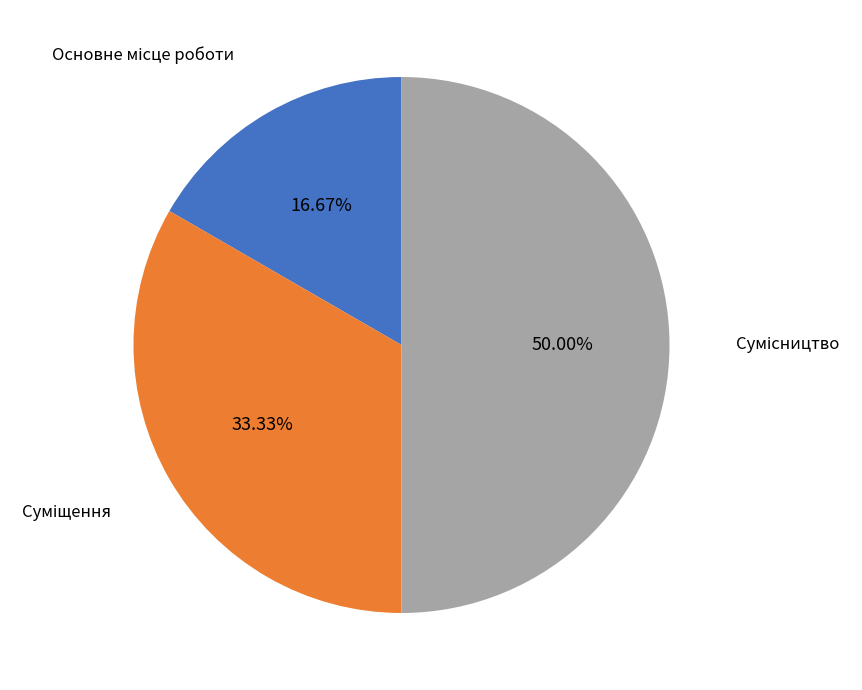

Count the number of slices in the pie.

3